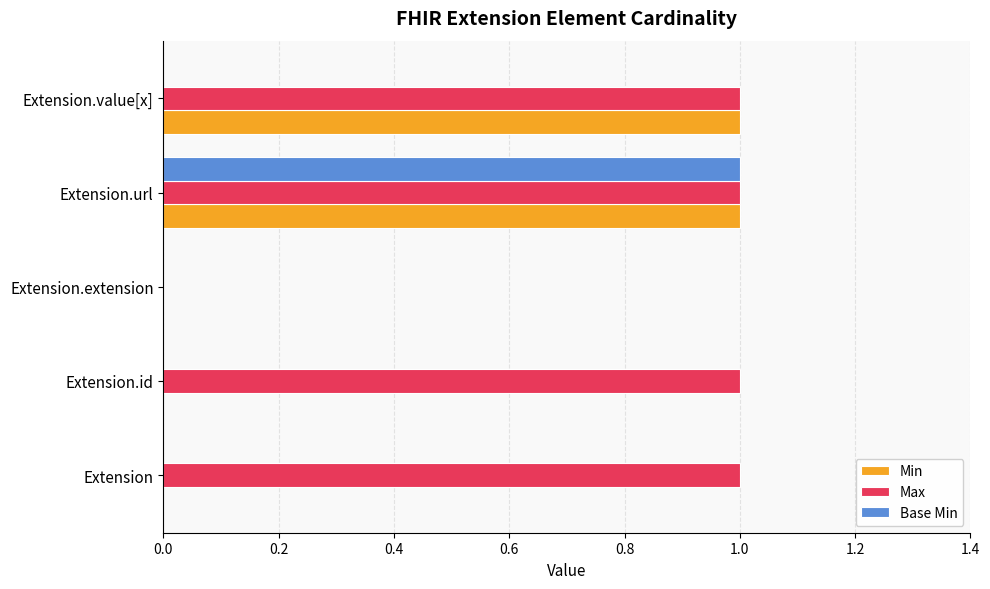

What is the sum of all Max values?

4